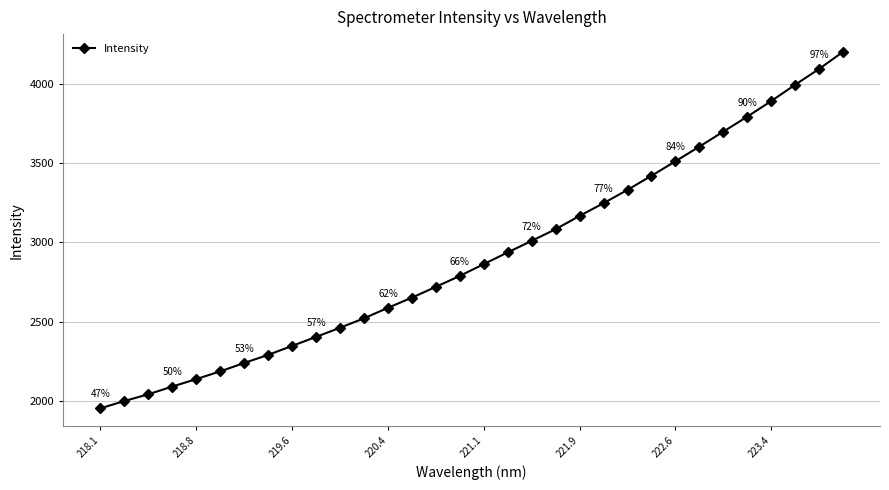

What is the minimum value shown in the chart?

1953.7